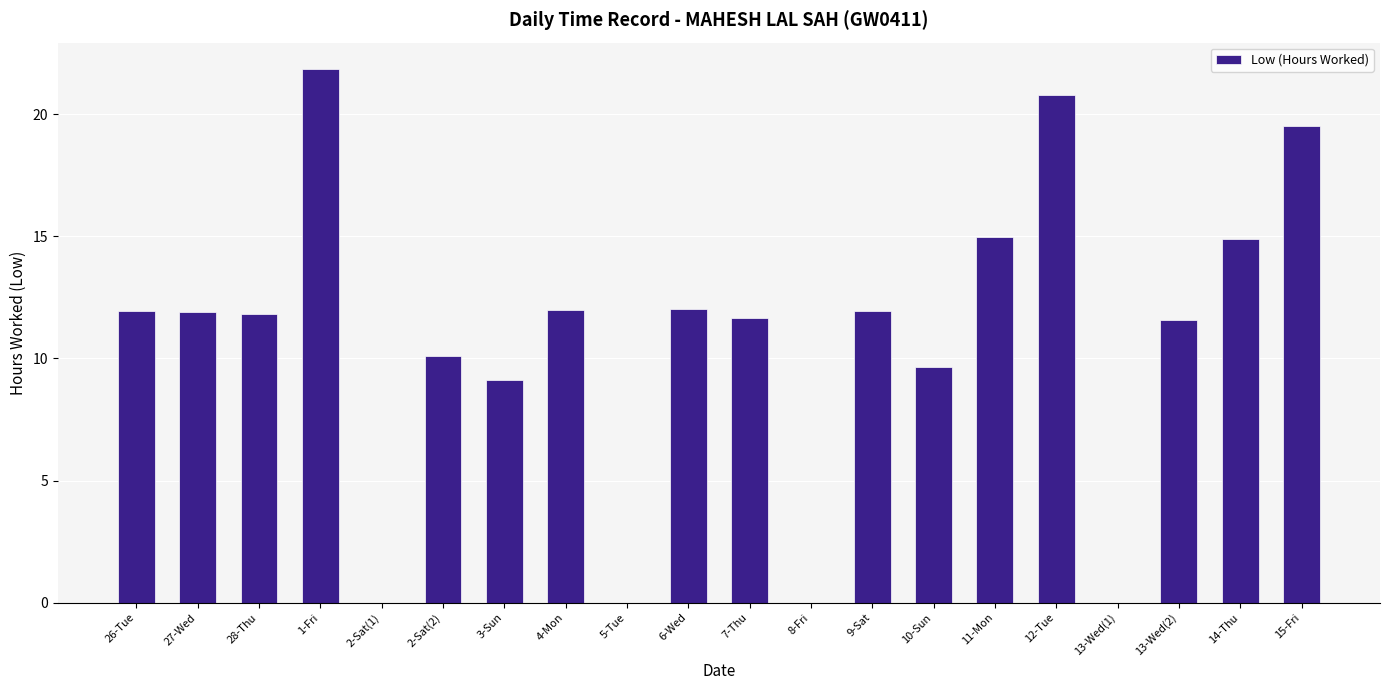

What is the sum of the values at 13-Wed(1) and 13-Wed(2)?

11.6